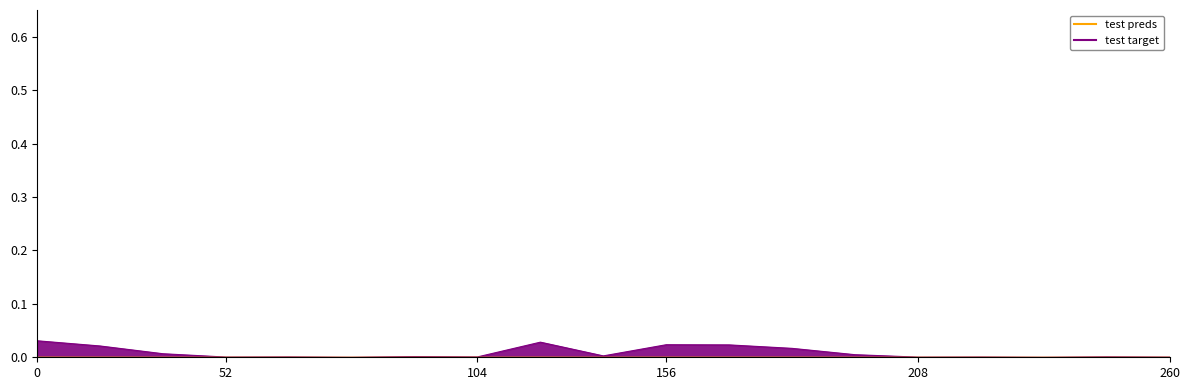

How many lines are shown in the chart?

2